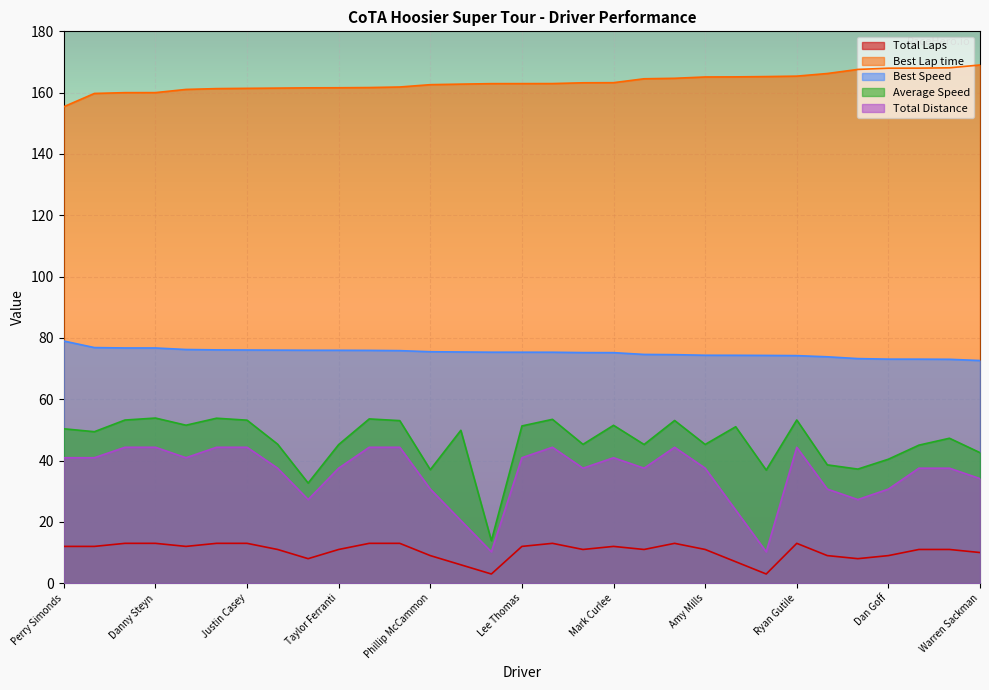

Is it true that Best Lap time equals 249.4 at John Somner?

False